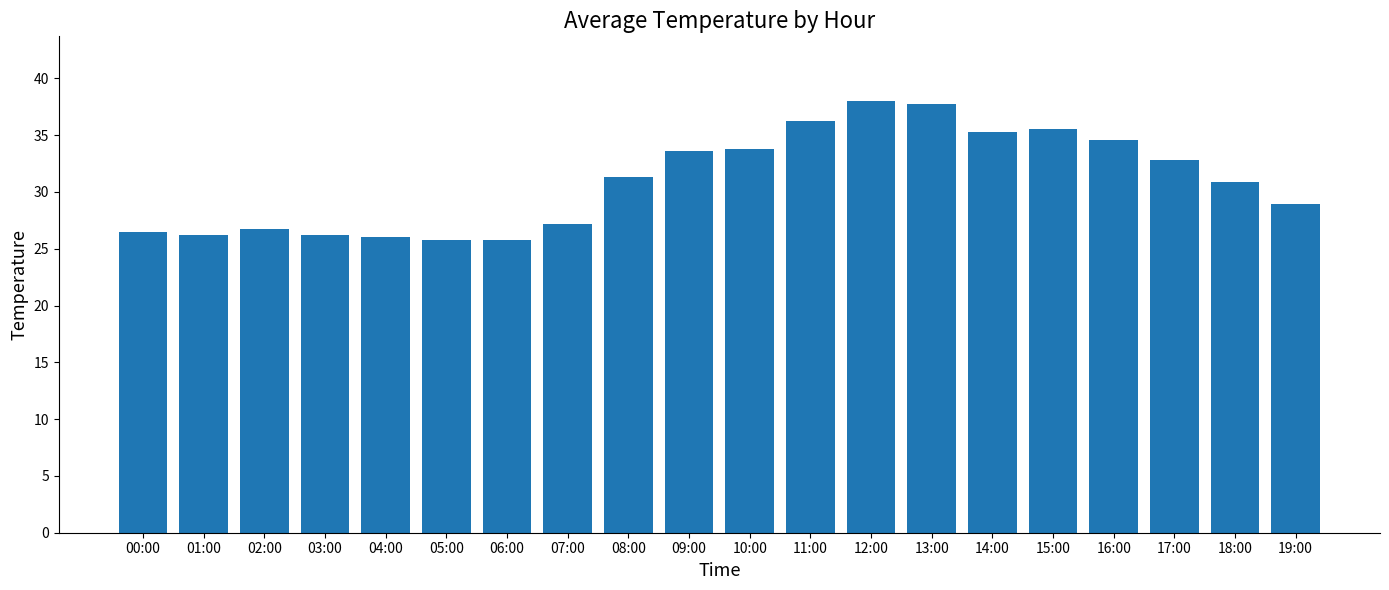

What position from the left is 05:00?

6